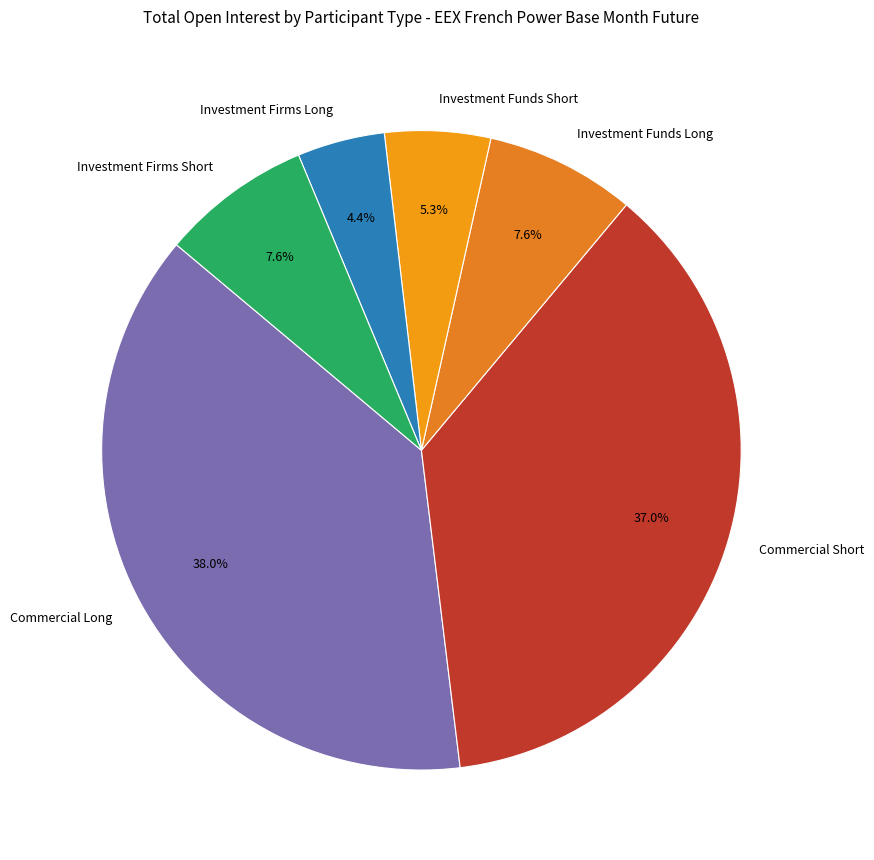

True or false: Investment Funds Long accounts for 8% of the total.

True